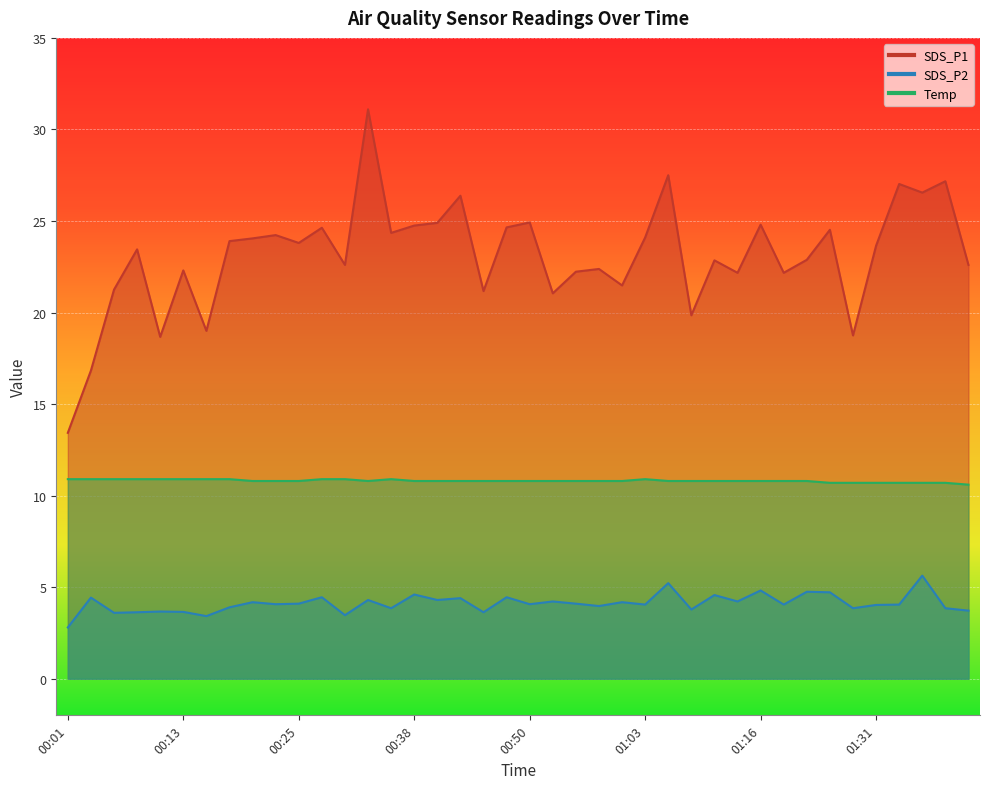

What is the value of the SDS_P1 point at the 32nd from the left?

22.2